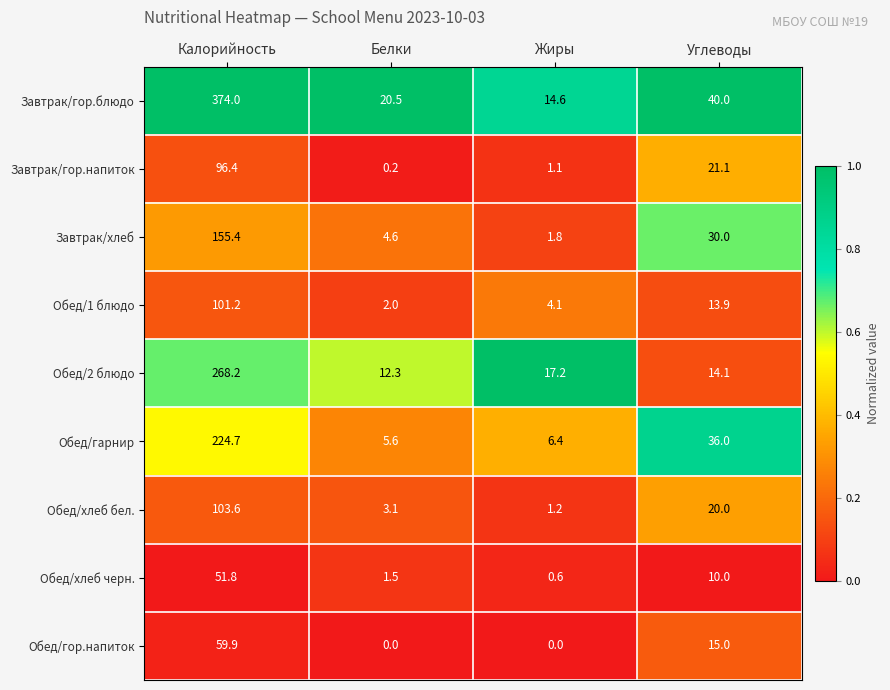

Which series has the largest total across all categories?

Завтрак/гор.блюдо